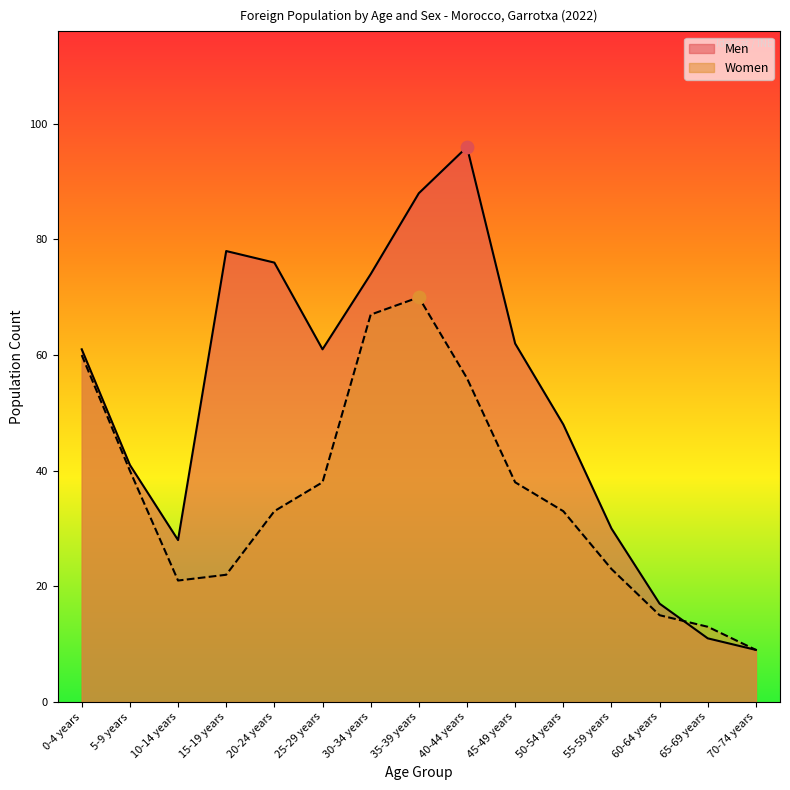

Which series has the largest total across all categories?

Men